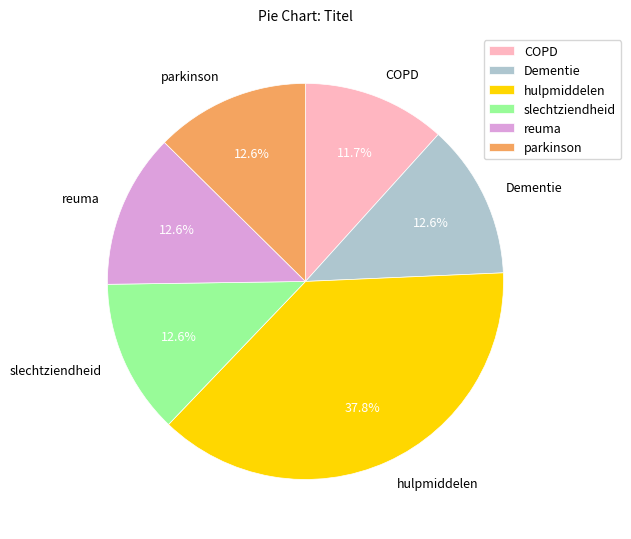

To the nearest percent, what is the difference between the largest and smallest slice percentages?

26%